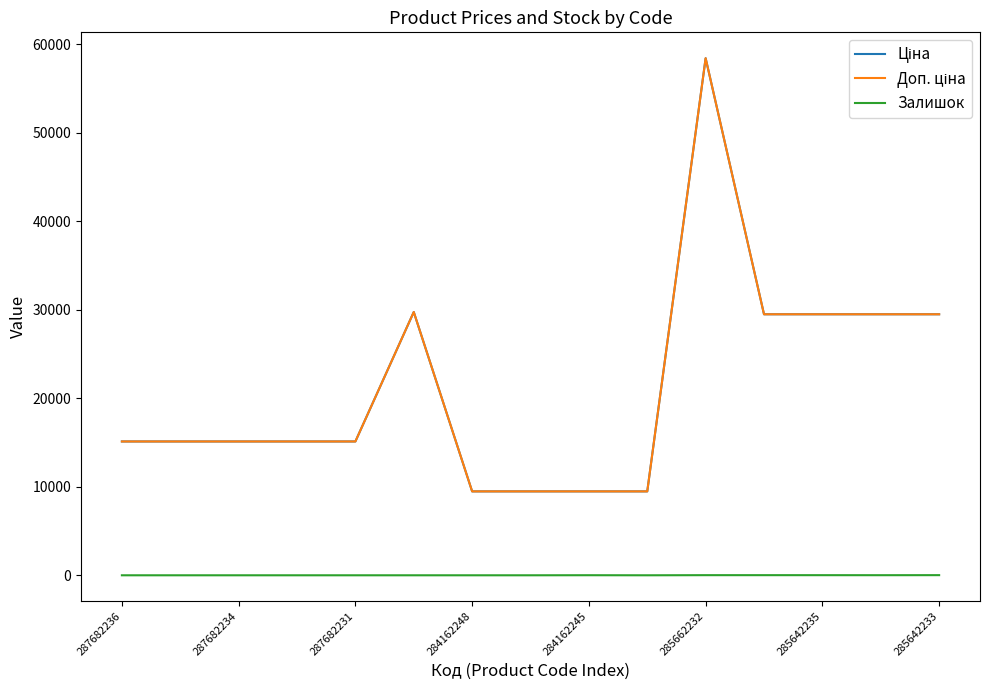

Which label corresponds to the smallest value in the chart?

287682236